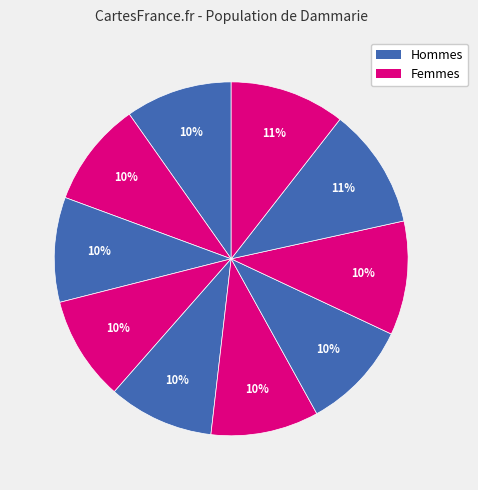

Count the number of slices in the pie.

10